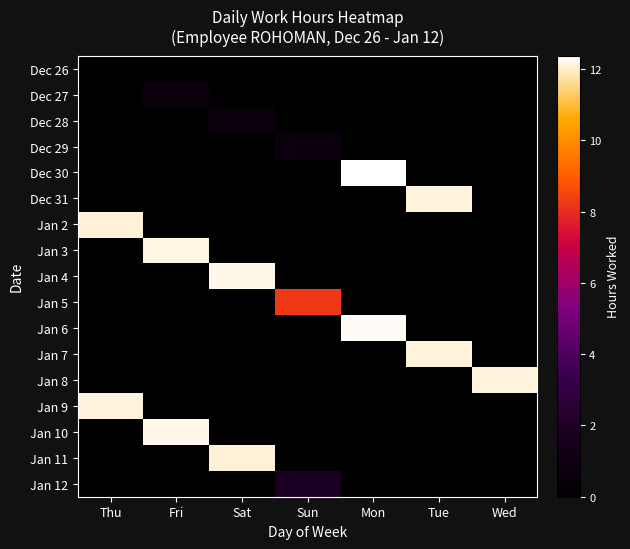

How many categories are shown in the chart?

7